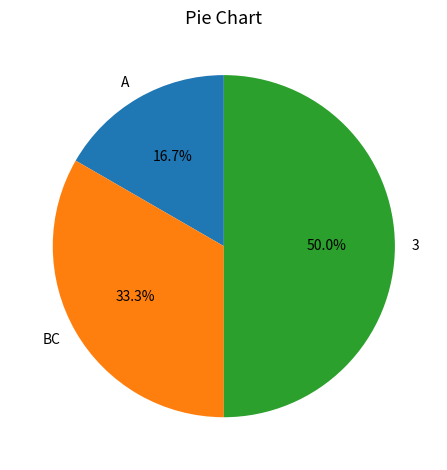

Is it true that A is 7% of the pie?

False